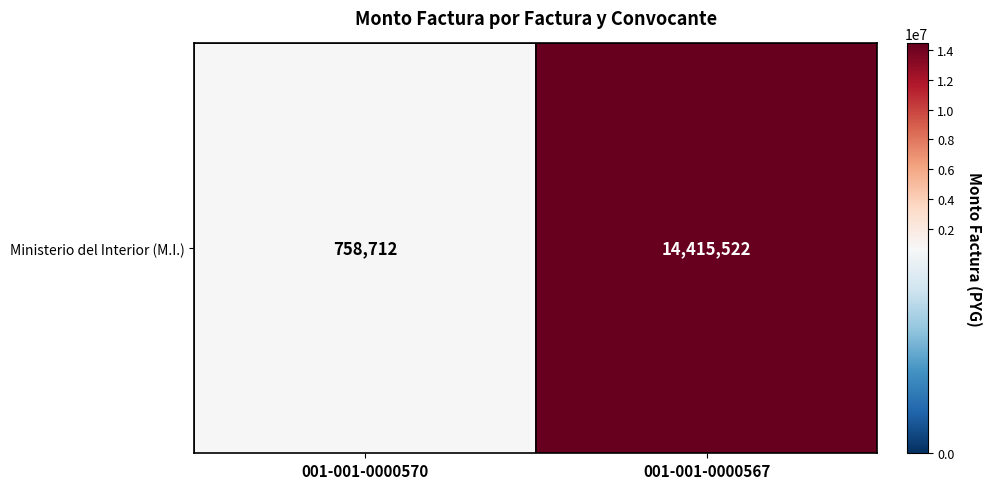

How many values are between 758712 and 14415522?

2